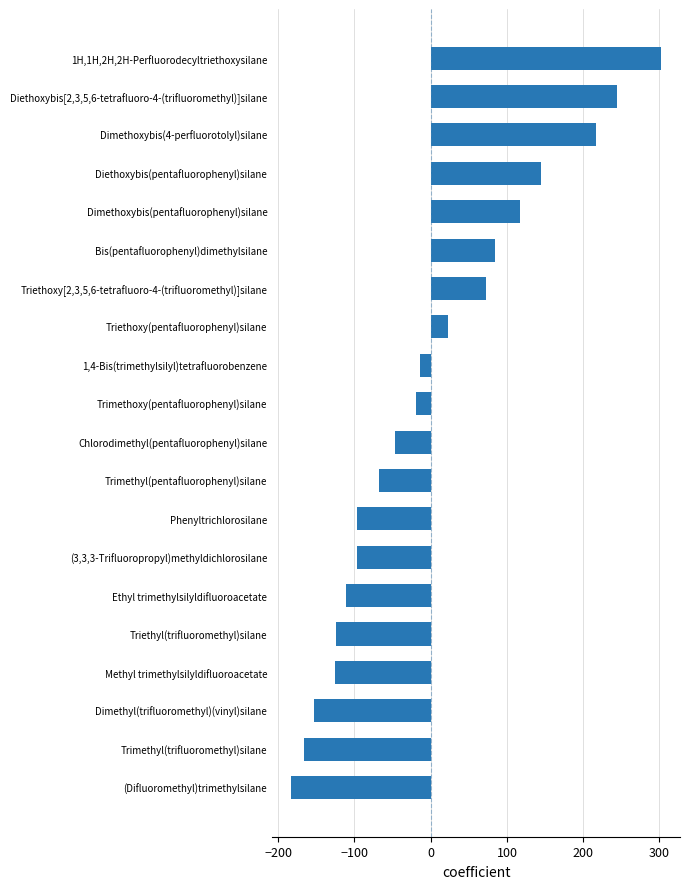

Which has a higher value, 1,4-Bis(trimethylsilyl)tetrafluorobenzene or Triethoxy[2,3,5,6-tetrafluoro-4-(trifluoromethyl)]silane?

Triethoxy[2,3,5,6-tetrafluoro-4-(trifluoromethyl)]silane